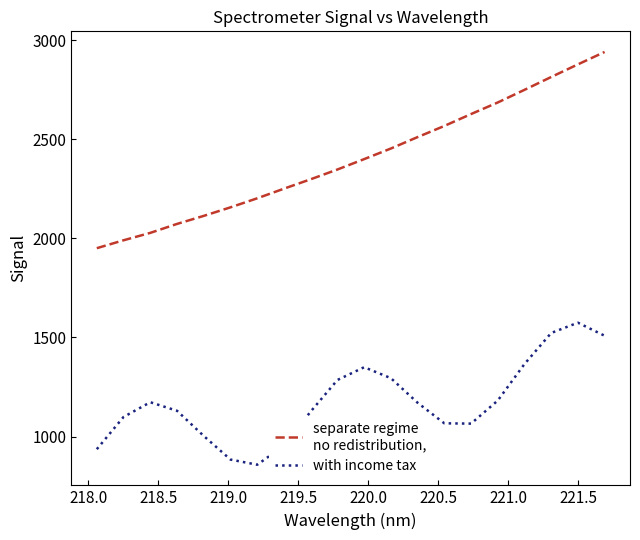

What is the greatest value displayed?

2940.8